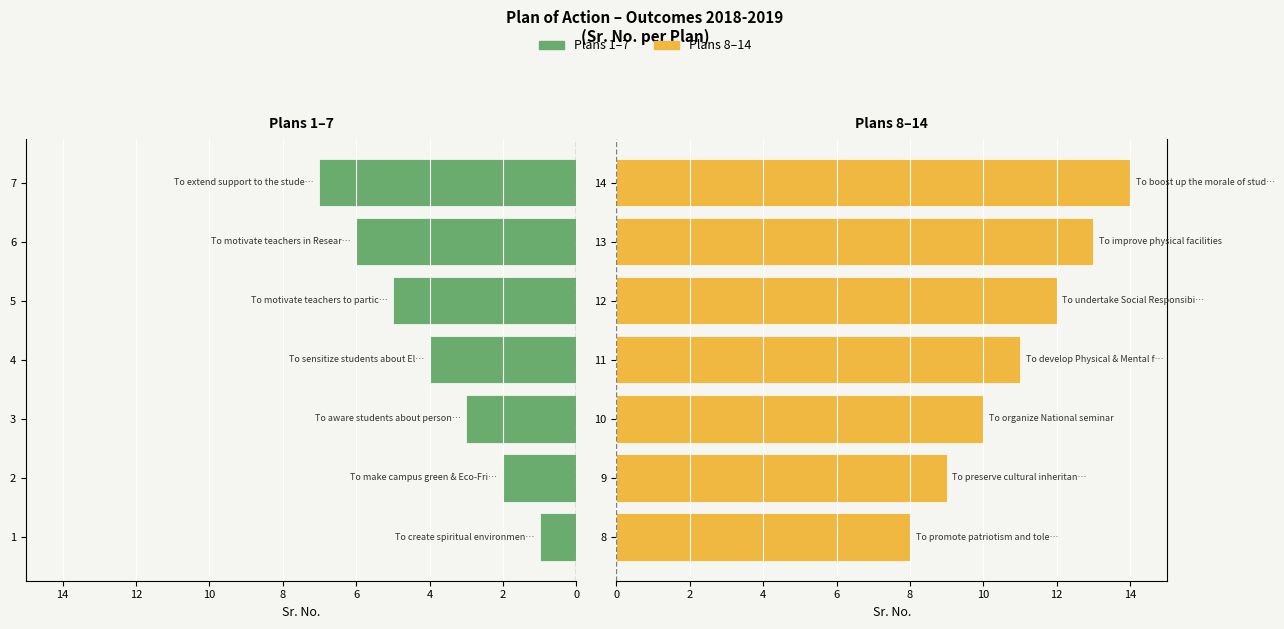

What is the average value of the Plans 8–14 series?

11